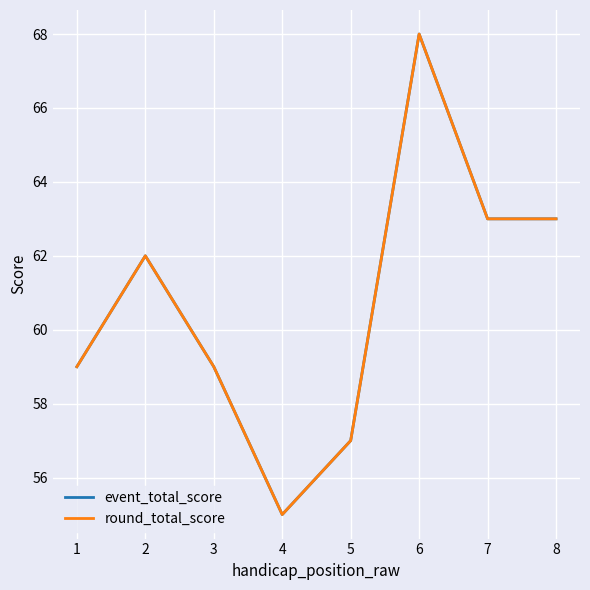

List the labels in order of event_total_score value, smallest first.

4, 5, 1, 3, 2, 7, 8, 6